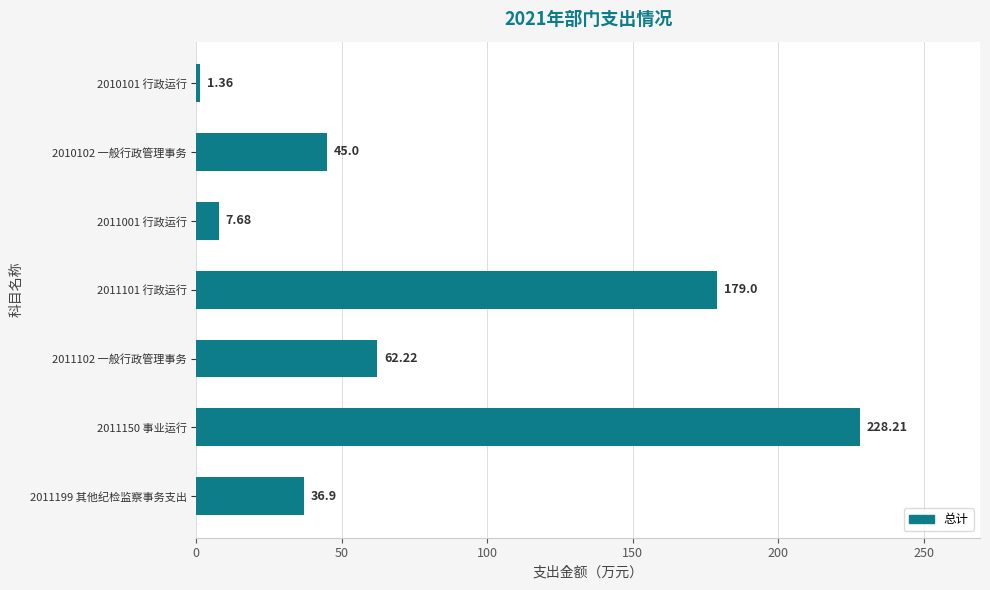

List the labels in order of value, largest first.

2011150 事业运行, 2011101 行政运行, 2011102 一般行政管理事务, 2010102 一般行政管理事务, 2011199 其他纪检监察事务支出, 2011001 行政运行, 2010101 行政运行